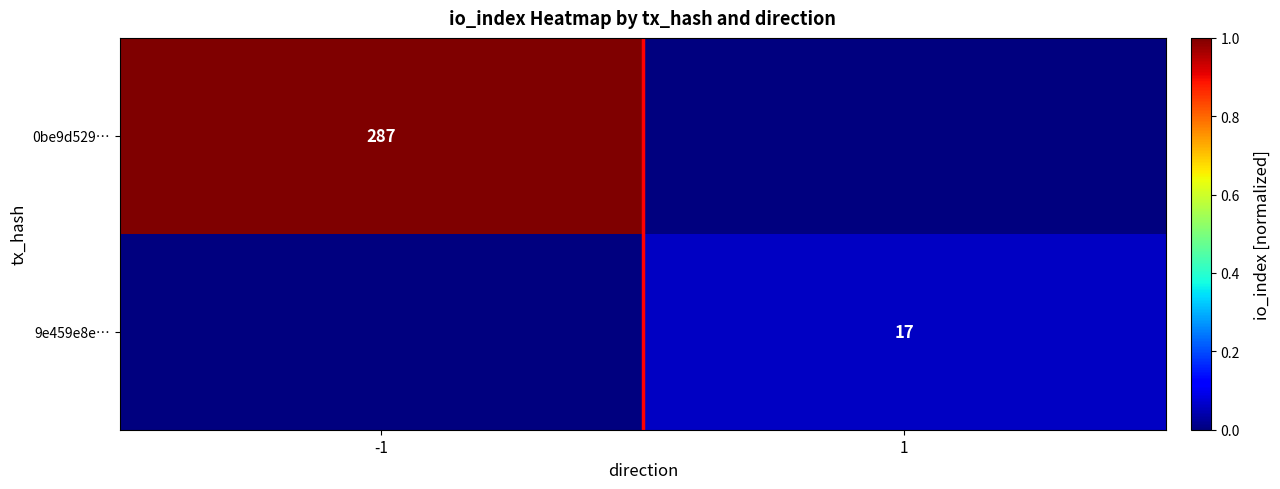

Is it true that 9e459e8e… equals 11 at 1?

False